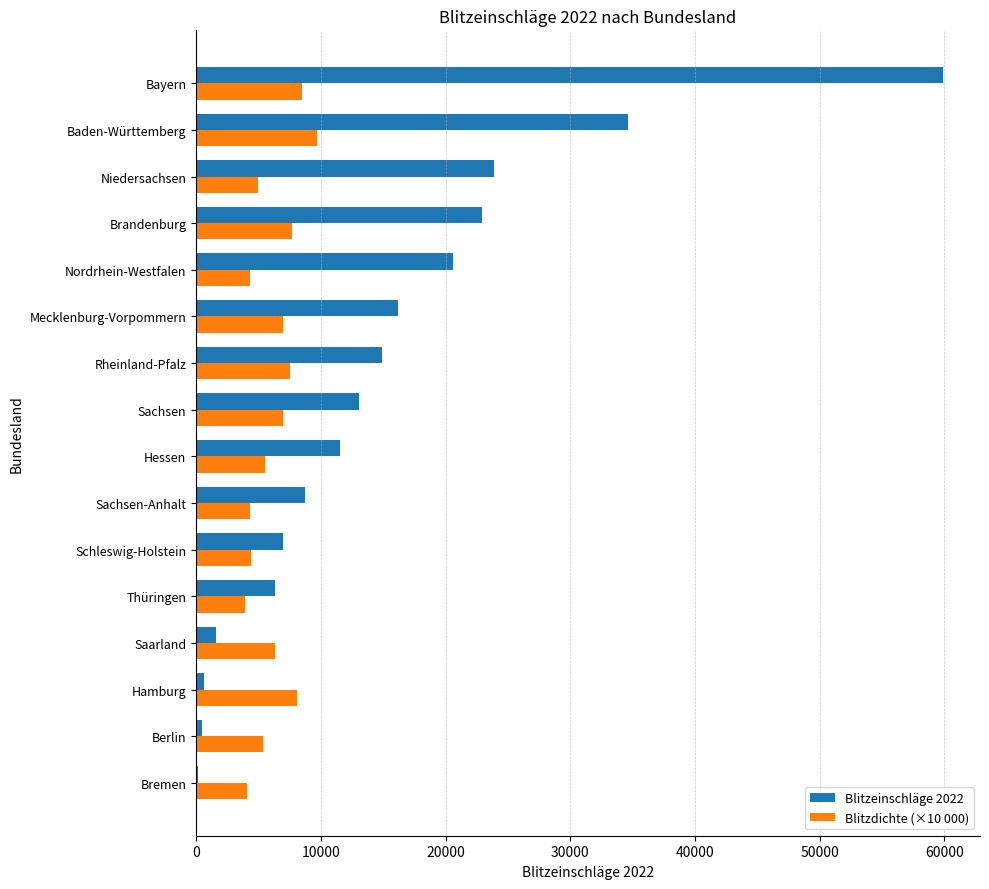

What is the sum of all Blitzdichte (×10 000) values?

98700.0